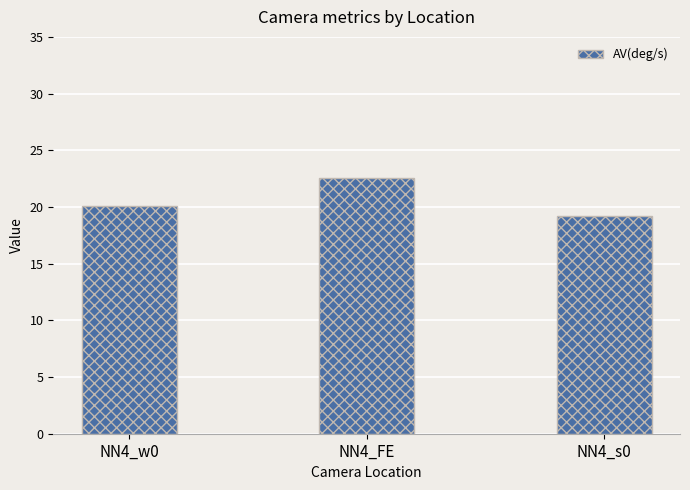

Rank the categories by value from highest to lowest.

NN4_FE, NN4_w0, NN4_s0